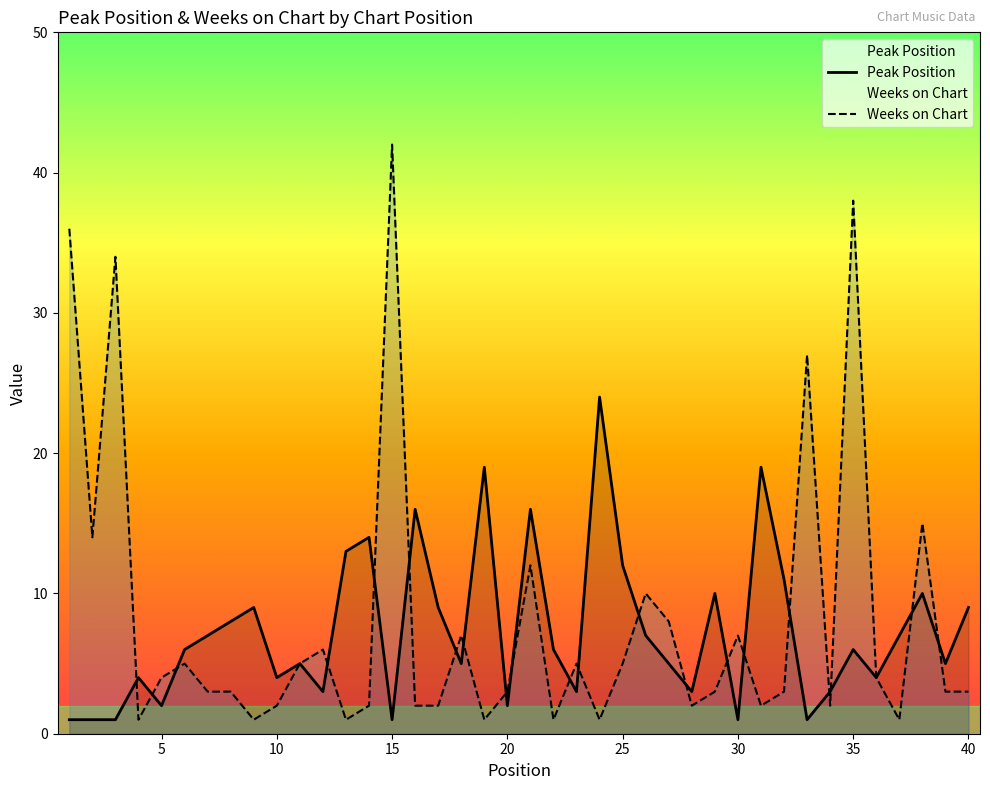

At which category is the sum across all series the highest?

35